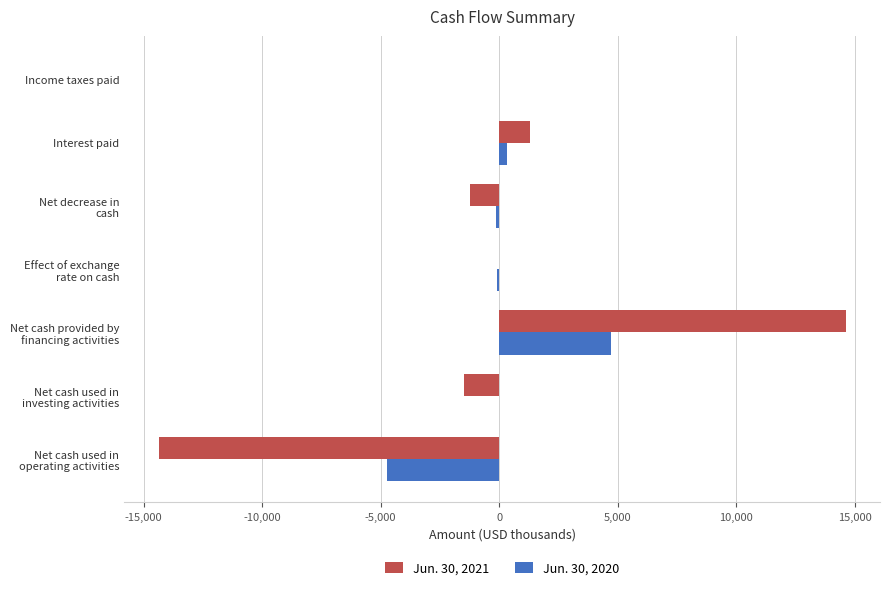

Is it true that Jun. 30, 2020 equals 0 at Income taxes paid?

True